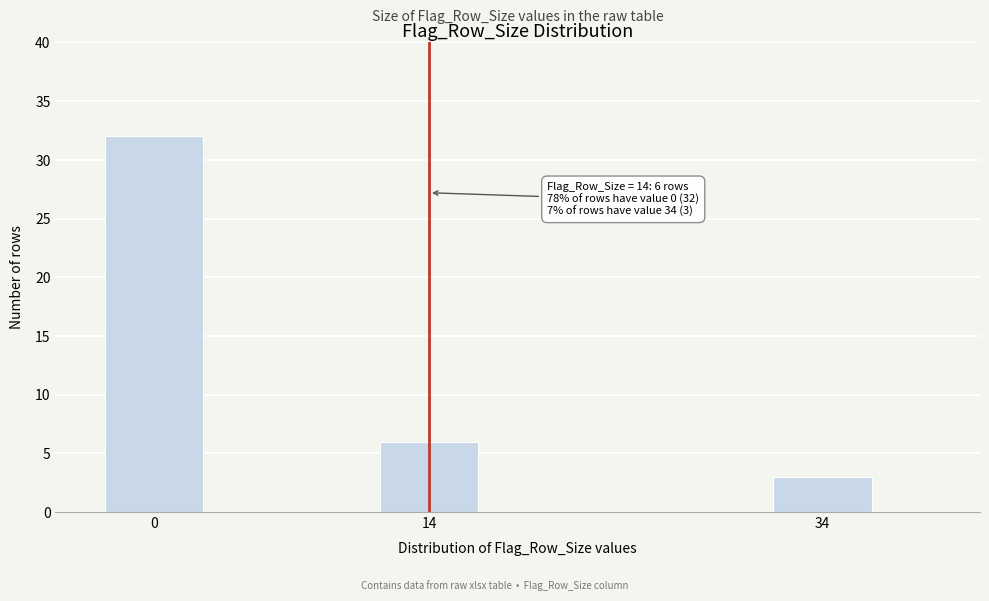

Reading left to right, transcribe all the data shown in this chart.

0=32	14=6	34=3